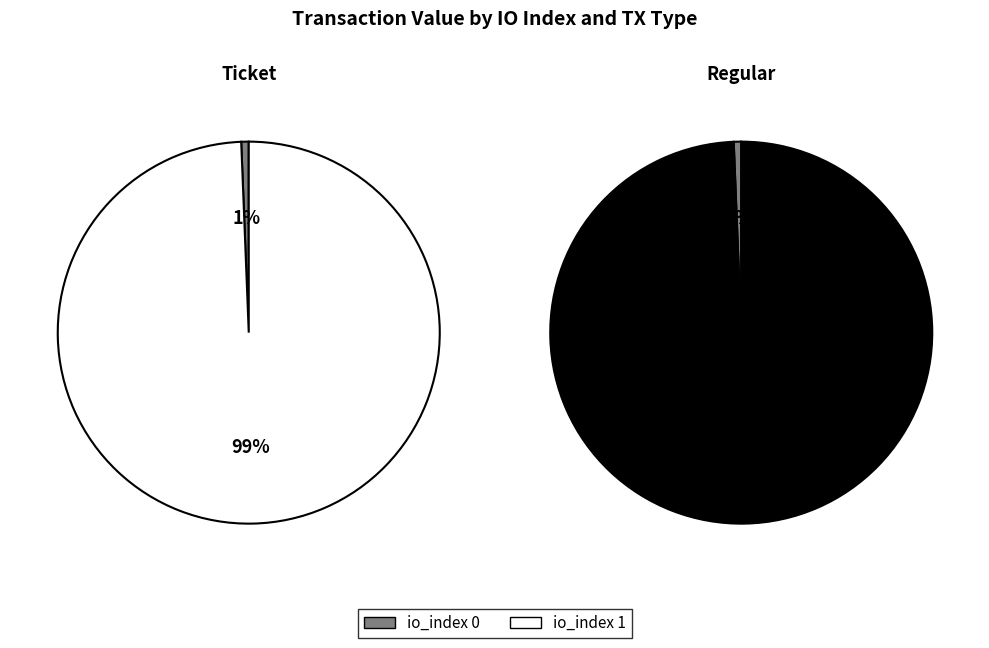

At io_index 0, list the series in order from smallest to largest.

Ticket, Regular